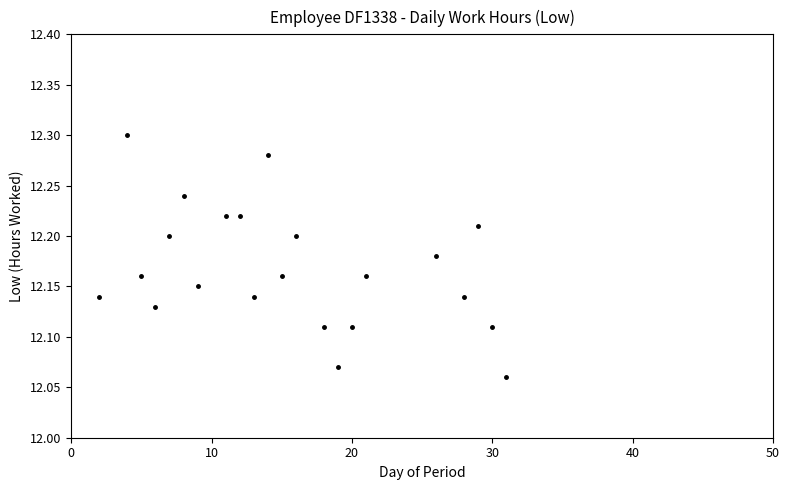

What is the range of X values (max minus min)?

29.0